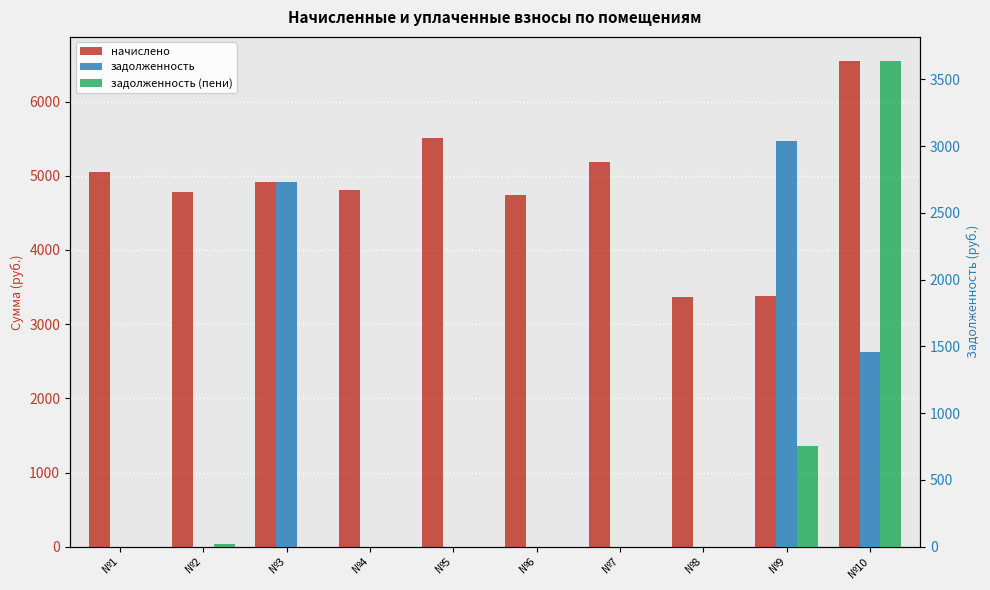

Is the value of задолженность (пени) at №7 greater than the value of начислено at №3?

No